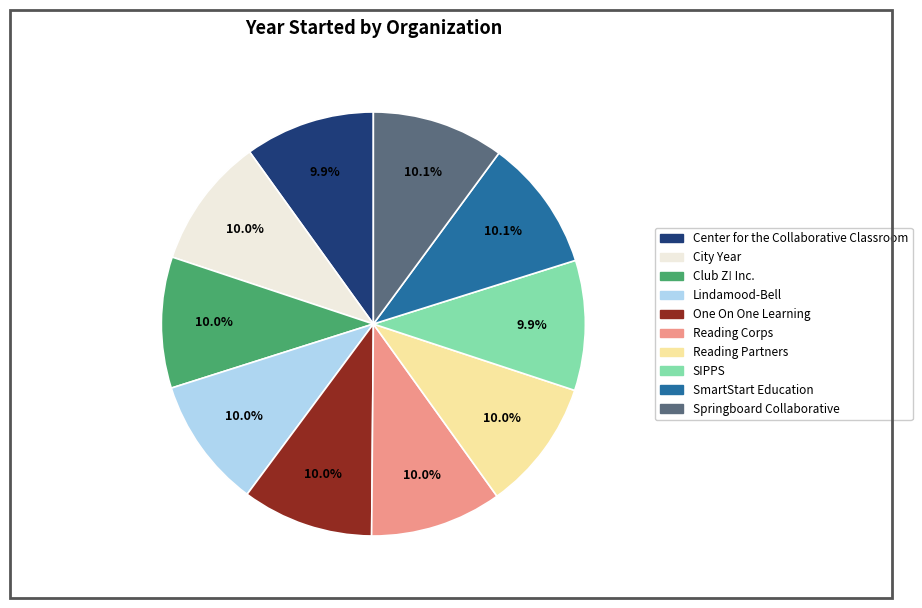

Is there a majority slice in this chart?

No